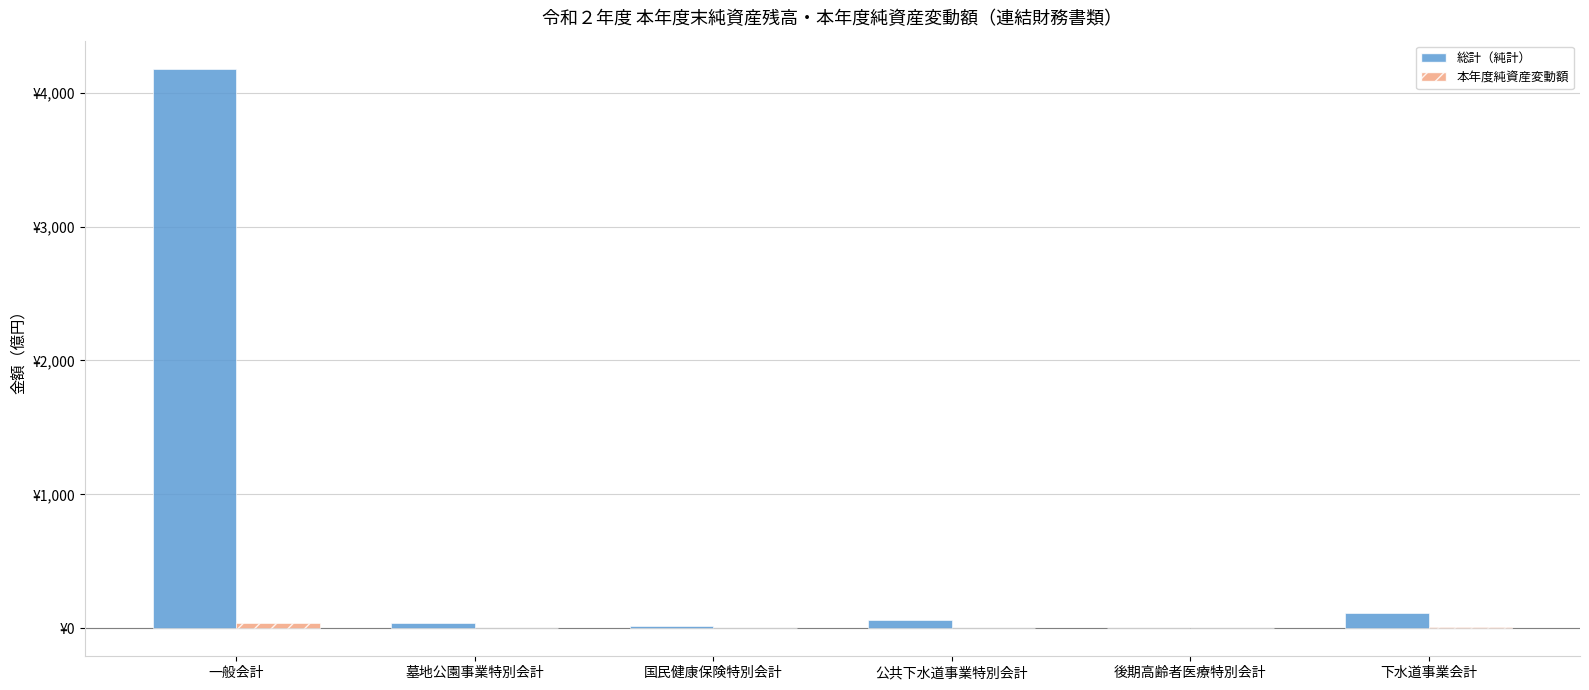

Where is 本年度純資産変動額 nearest to the value 16?

下水道事業会計